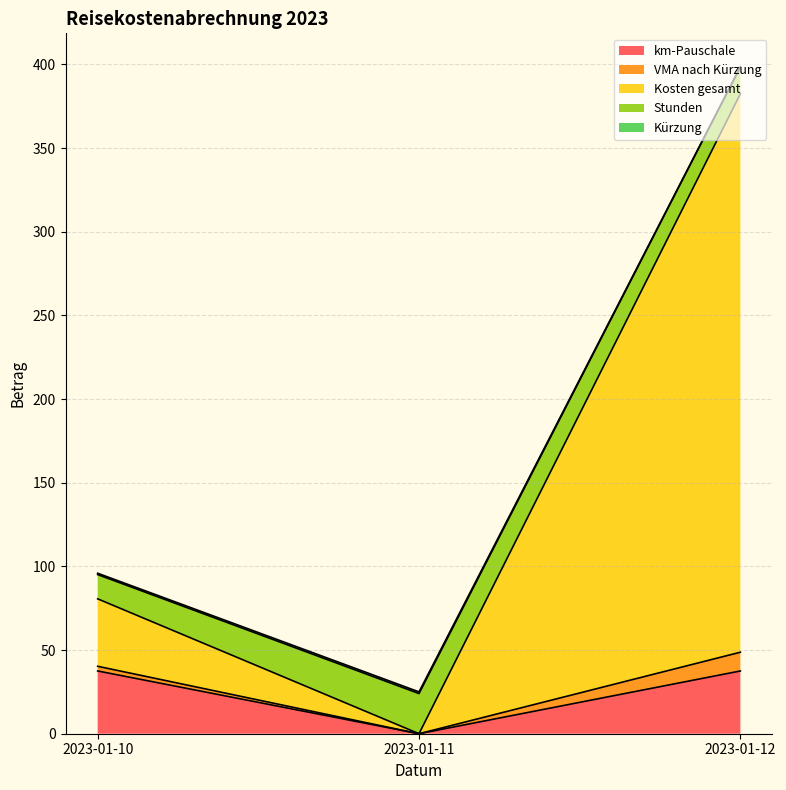

What is the highest value of the km-Pauschale series?

37.5